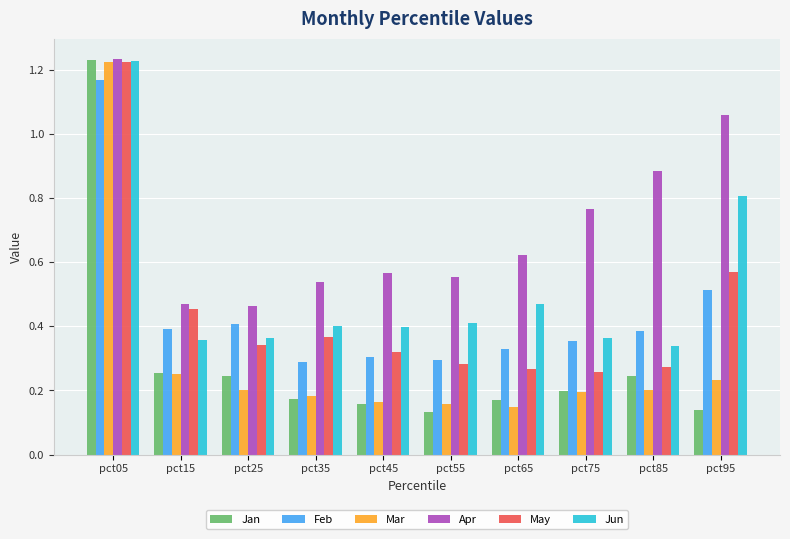

Between pct25 and pct95, which series saw the biggest shift?

Apr